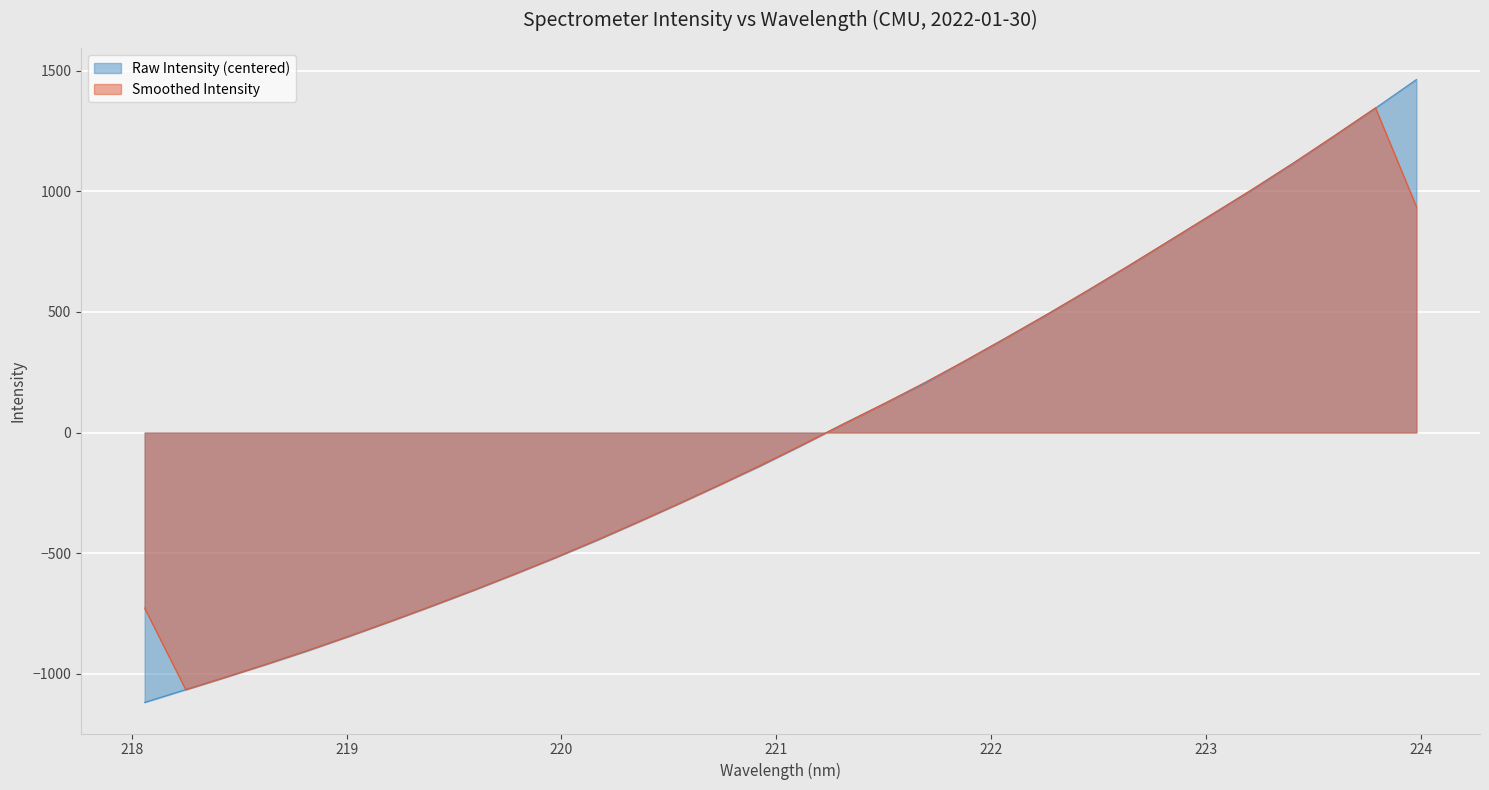

At which label does the data first exceed -53?

221.3083